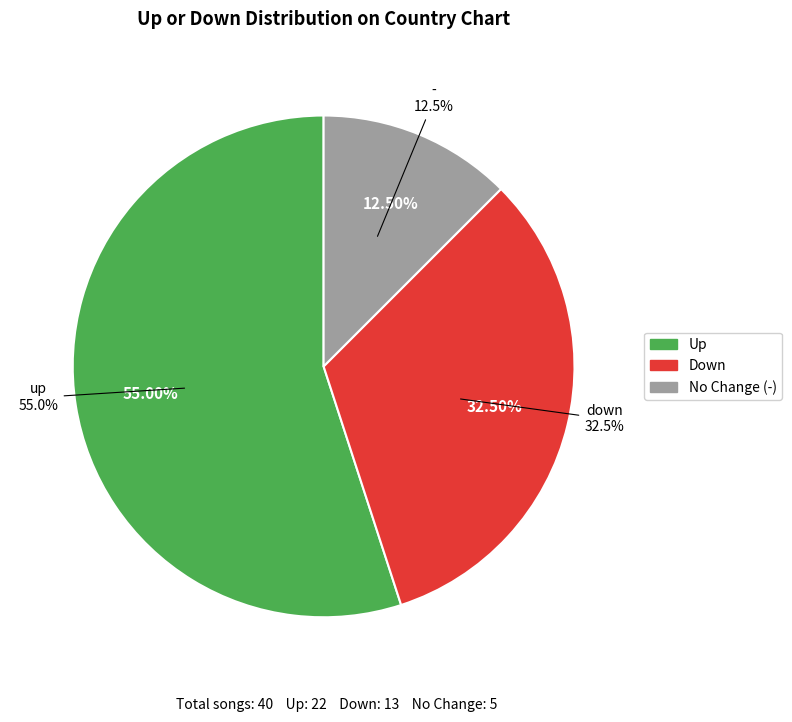

The - slice represents 2% of the pie. True or false?

False